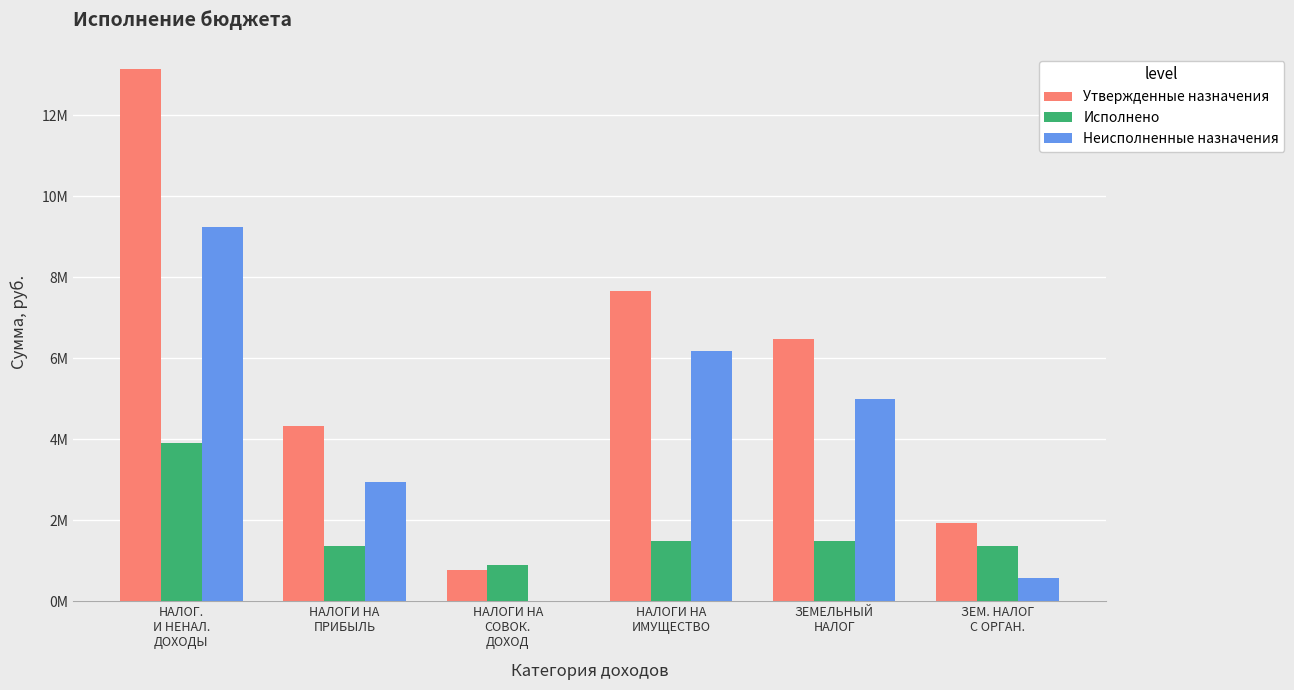

Are the bars horizontal?

No